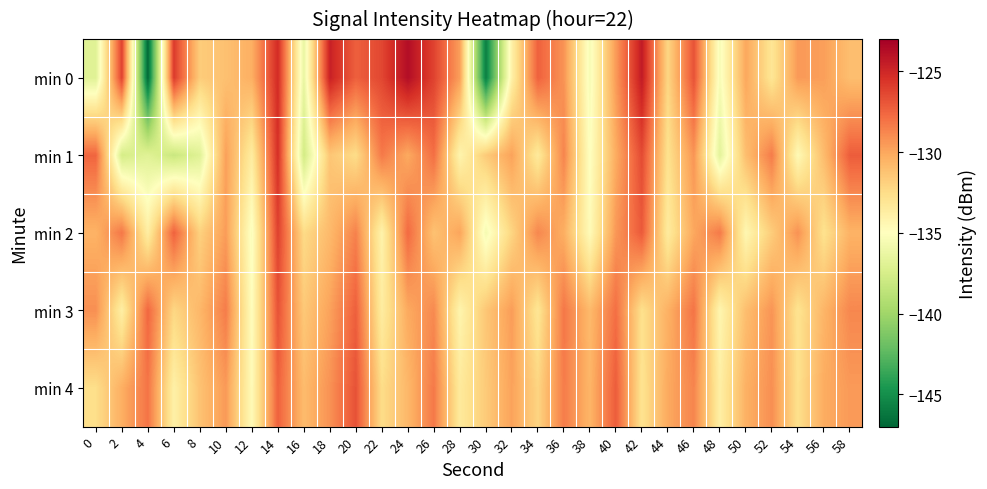

Reading left to right, transcribe all the data shown in this chart.

min 0: 0=-136.9	2=-126.2	4=-146.9	6=-125.9	8=-131.7	10=-131.1	12=-130.3	14=-125.2	16=-136.4	18=-124.7	20=-127.3	22=-126.3	24=-123.7	26=-126.2	28=-129.7	30=-145.8	32=-133.9	34=-127.4	36=-129.3	38=-135.5	40=-129.5	42=-124.4	44=-132.2	46=-126.8	48=-135.4	50=-130.0	52=-133.1	54=-129.5	56=-129.7	58=-131.0
min 1: 0=-127.5	2=-137.6	4=-136.9	6=-138.1	8=-136.9	10=-129.7	12=-133.6	14=-125.4	16=-137.7	18=-131.4	20=-132.5	22=-128.3	24=-130.1	26=-127.9	28=-134.2	30=-131.6	32=-129.8	34=-133.4	36=-128.7	38=-135.1	40=-130.2	42=-126.5	44=-132.8	46=-129.3	48=-136.7	50=-131.0	52=-128.4	54=-134.6	56=-130.9	58=-127.2
min 2: 0=-130.5	2=-128.2	4=-133.7	6=-127.4	8=-131.9	10=-129.6	12=-135.3	14=-126.1	16=-132.4	18=-130.8	20=-128.6	22=-134.1	24=-127.7	26=-131.2	28=-129.9	30=-135.6	32=-132.1	34=-128.8	36=-130.3	38=-134.7	40=-129.4	42=-127.1	44=-133.5	46=-130.0	48=-128.3	50=-134.4	52=-131.7	54=-129.2	56=-132.8	58=-130.5
min 3: 0=-129.1	2=-133.8	4=-127.6	6=-132.2	8=-130.7	10=-128.4	12=-134.9	14=-126.8	16=-131.5	18=-129.8	20=-127.3	22=-133.6	24=-130.1	26=-128.9	28=-134.2	30=-131.4	32=-129.6	34=-133.1	36=-128.2	38=-130.8	40=-127.9	42=-132.7	44=-130.4	46=-128.1	48=-134.3	50=-131.0	52=-129.3	54=-132.9	56=-130.6	58=-128.8
min 4: 0=-132.6	2=-130.3	4=-128.1	6=-133.9	8=-131.2	10=-129.5	12=-134.7	14=-127.4	16=-130.9	18=-129.2	20=-126.8	22=-132.5	24=-130.7	26=-128.3	28=-133.4	30=-131.6	32=-129.8	34=-132.1	36=-128.4	38=-130.6	40=-127.2	42=-132.9	44=-130.1	46=-128.7	48=-133.8	50=-130.4	52=-129.1	54=-132.7	56=-130.2	58=-129.5